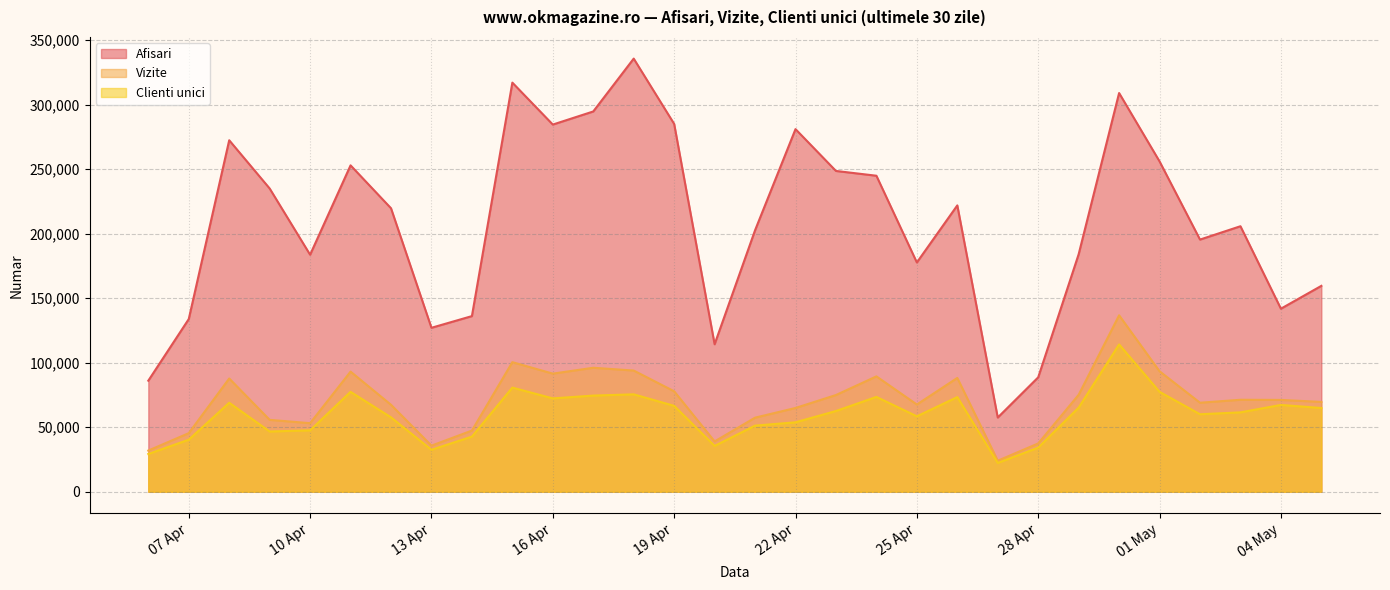

What is the smallest value displayed?

22342